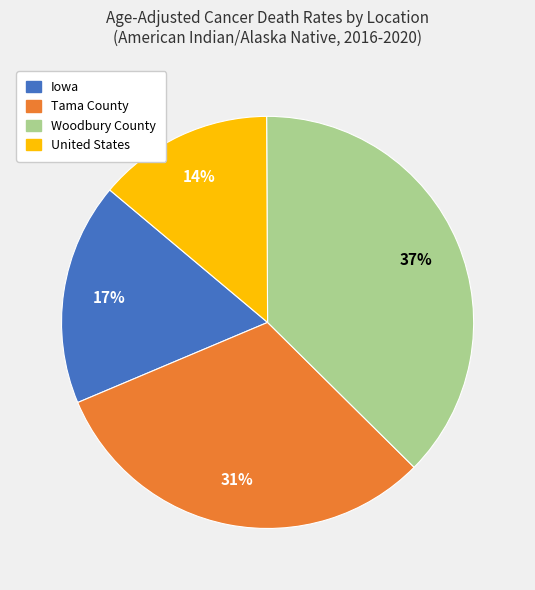

How many segments does this pie chart have?

4